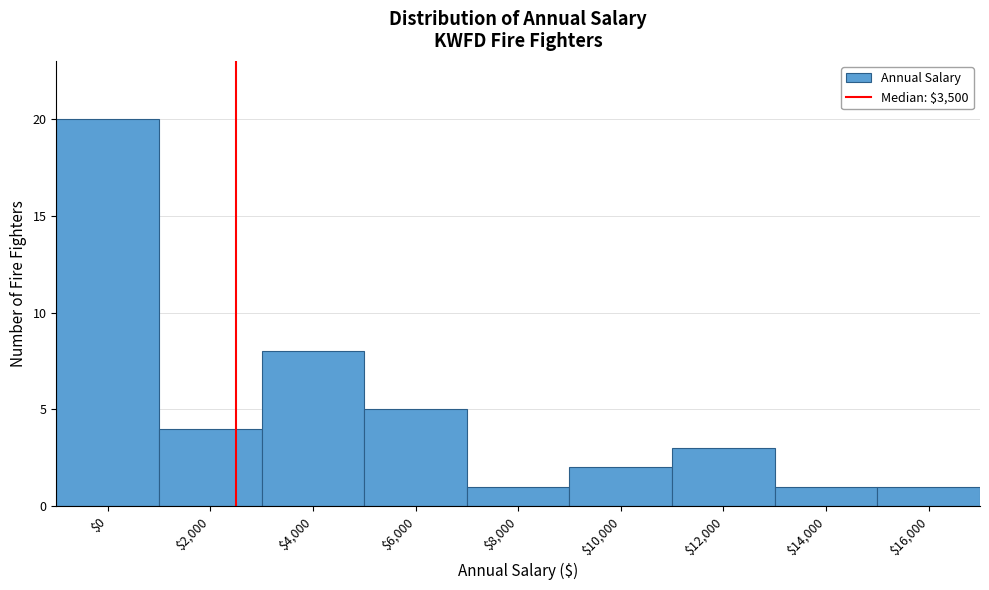

Reading right to left, extract all data points from this chart.

1	1	3	2	1	5	8	4	20